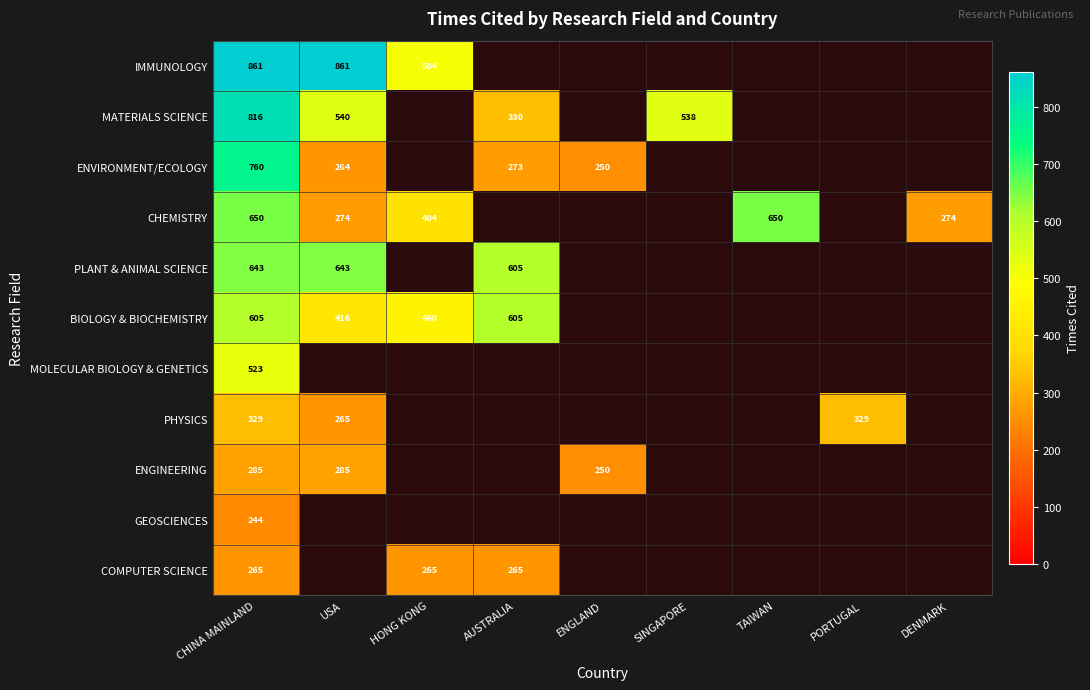

True or false: IMMUNOLOGY has a value of 504 at HONG KONG.

True